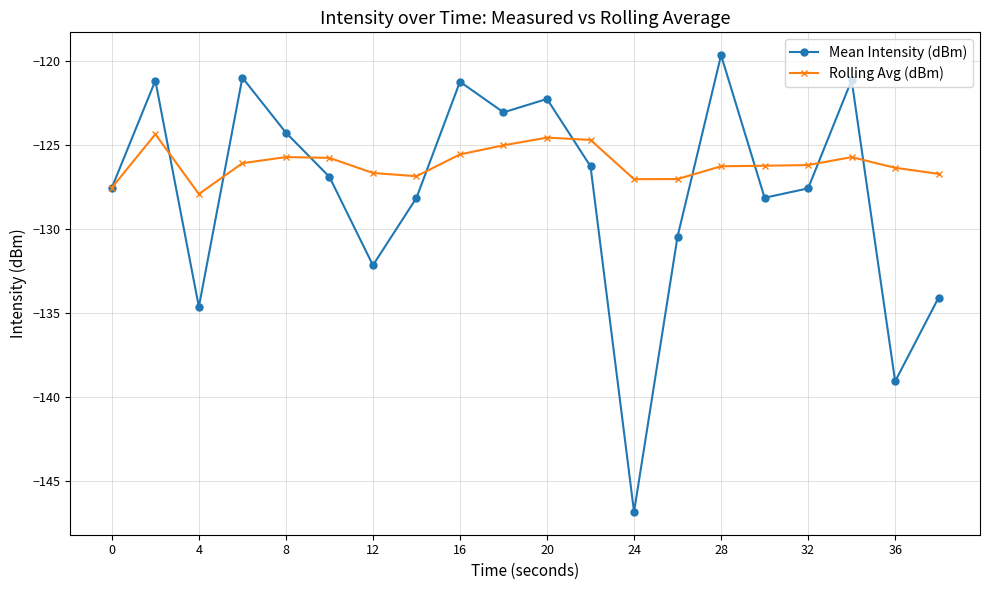

What is the smallest value displayed?

-146.8